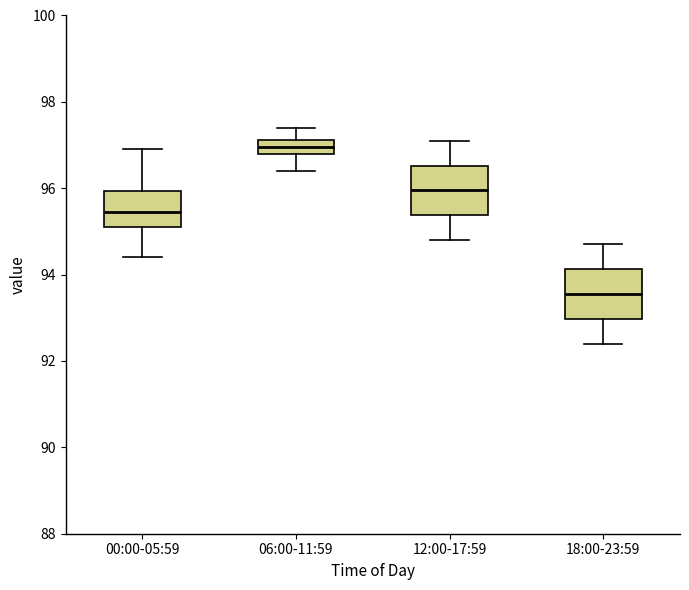

Reading left to right, read every box against the y-axis: the position of its median line, the range the box covers, and the ends of its whiskers. The values are not printed on the chart, so give them approximately, as read against the axis.

00:00-05:59: median 95.4, box 95.2 to 96.0, whiskers 94.4 to 97.0
06:00-11:59: median 97.0, box 96.8 to 97.2, whiskers 96.4 to 97.4
12:00-17:59: median 96.0, box 95.4 to 96.6, whiskers 94.8 to 97.2
18:00-23:59: median 93.6, box 93.0 to 94.2, whiskers 92.4 to 94.8